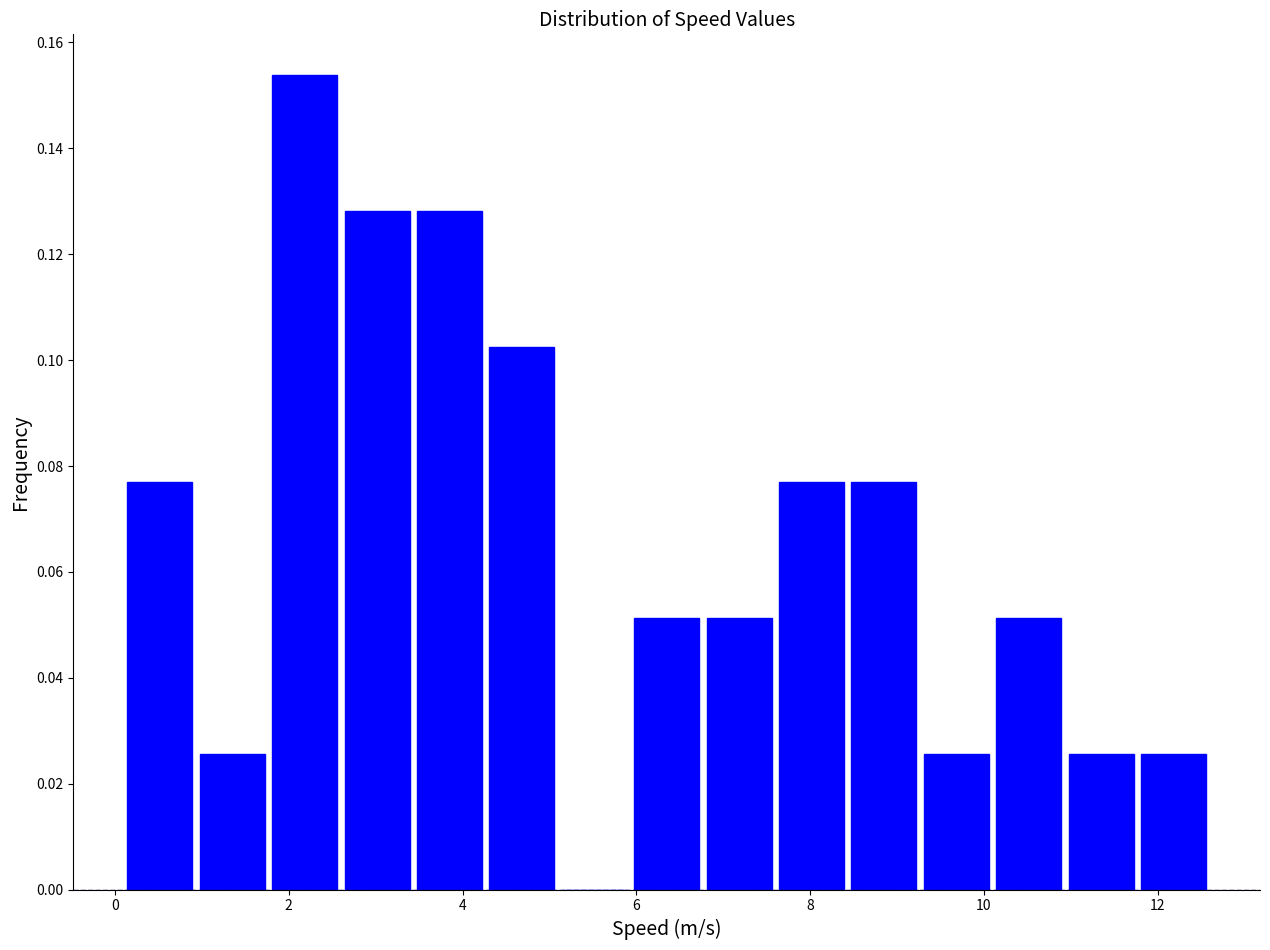

Reading left to right, list every bar in this chart as the range it spans on the x-axis followed by its height. Neither the bar edges nor the heights are printed on the chart, so give them approximately, as read against the axes.

0.2 to 1.0: 0.076
1.0 to 1.8: 0.026
1.8 to 2.6: 0.154
2.6 to 3.4: 0.128
3.4 to 4.2: 0.128
4.2 to 5.2: 0.102
5.2 to 6.0: 0
6.0 to 6.8: 0.052
6.8 to 7.6: 0.052
7.6 to 8.4: 0.076
8.4 to 9.2: 0.076
9.2 to 10.2: 0.026
10.2 to 11.0: 0.052
11.0 to 11.8: 0.026
11.8 to 12.6: 0.026